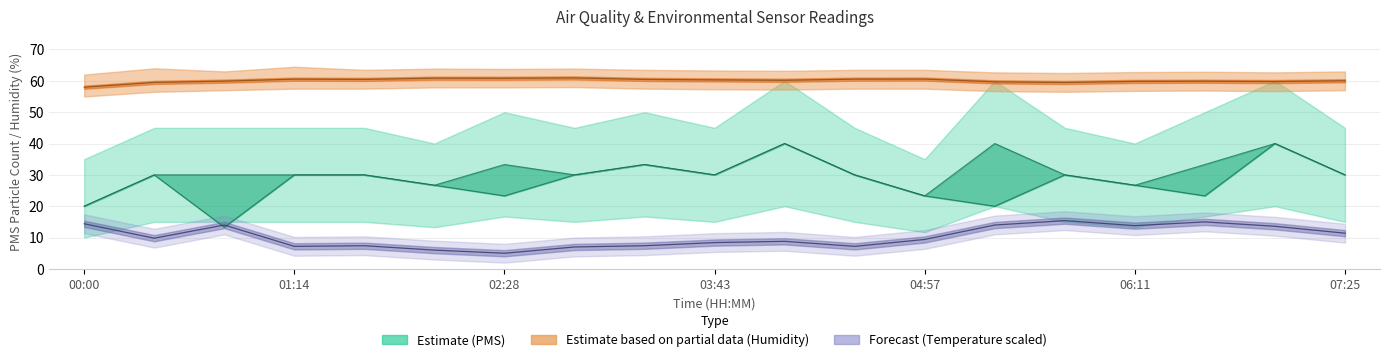

At which category does the chart reach its peak across all series?

02:53